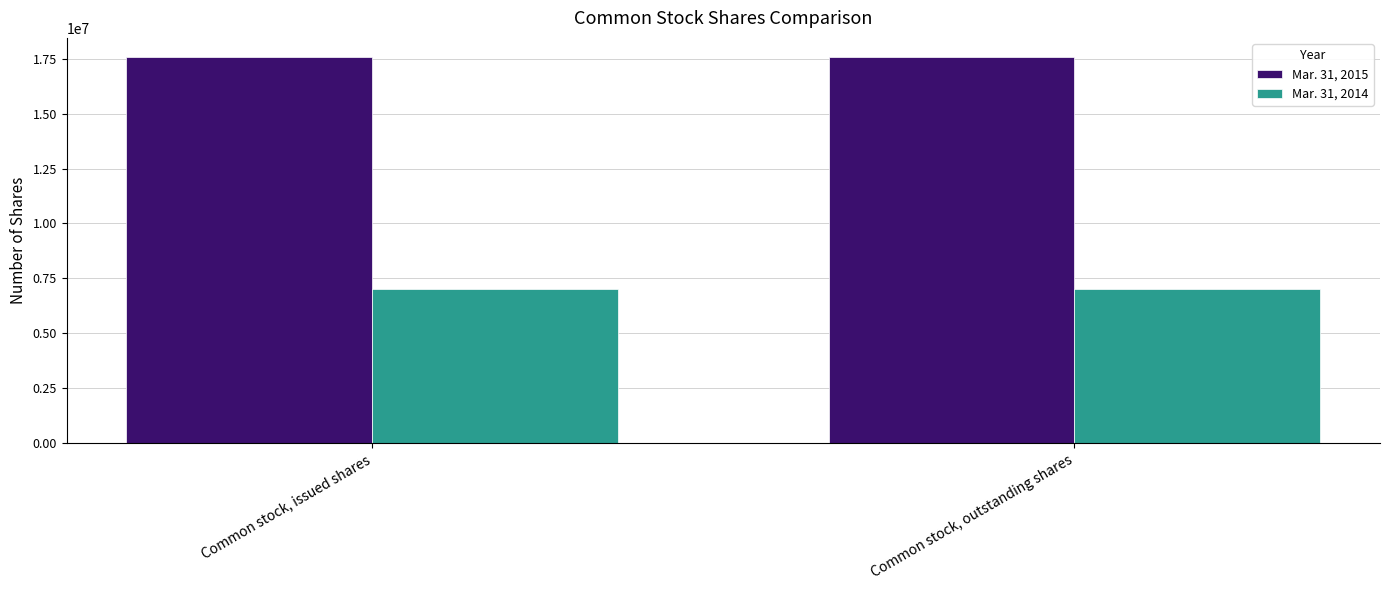

What is the minimum value for Mar. 31, 2014?

7000200